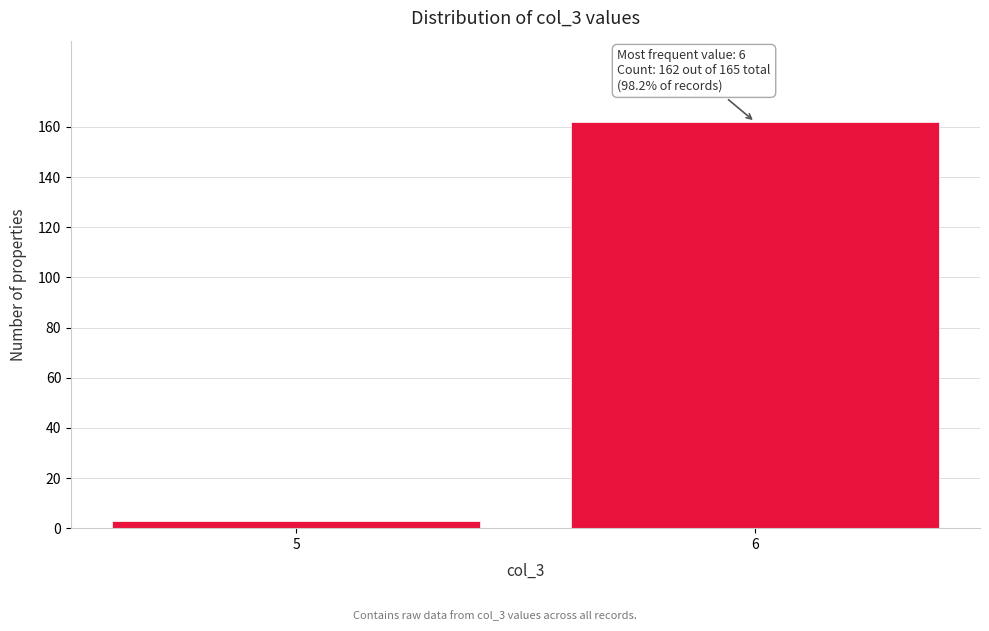

Reading right to left, extract all data points from this chart.

162	3